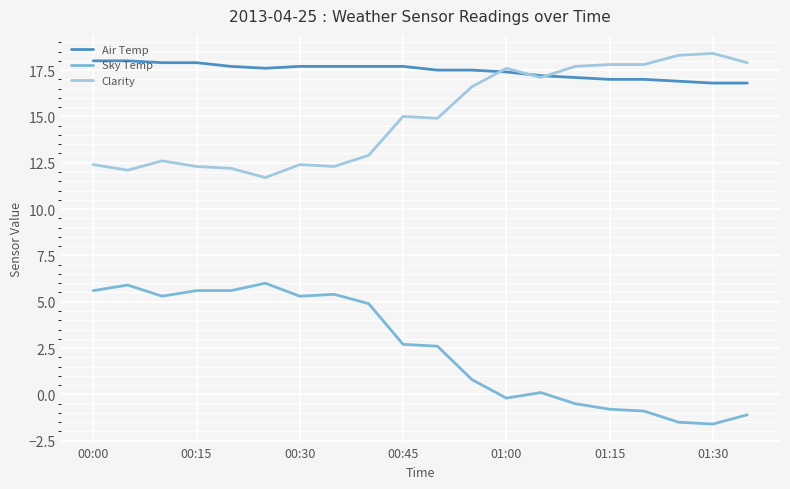

Which series has the largest total across all categories?

Air Temp